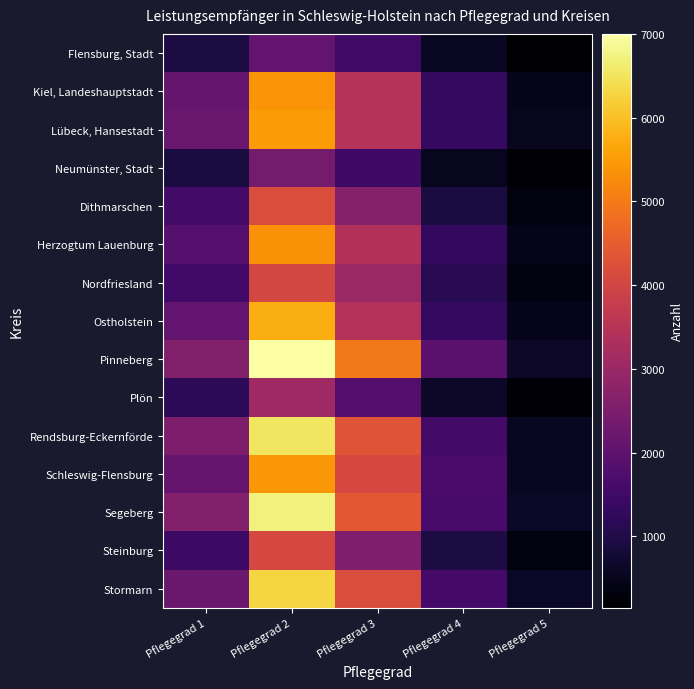

What is the smallest value displayed?

147